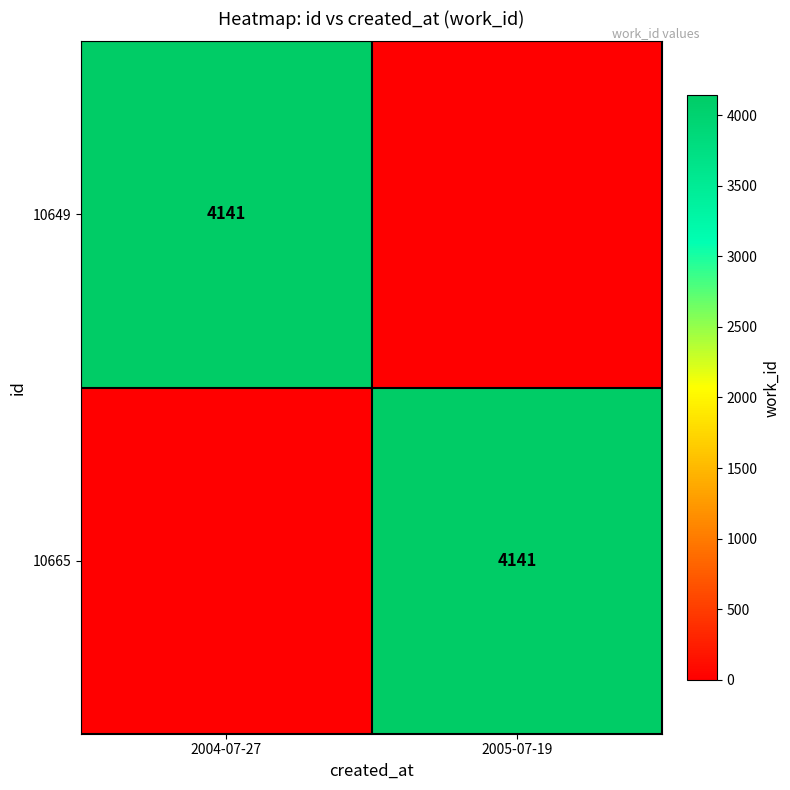

The value of 10649 at 2004-07-27 is 4141. True or false?

True